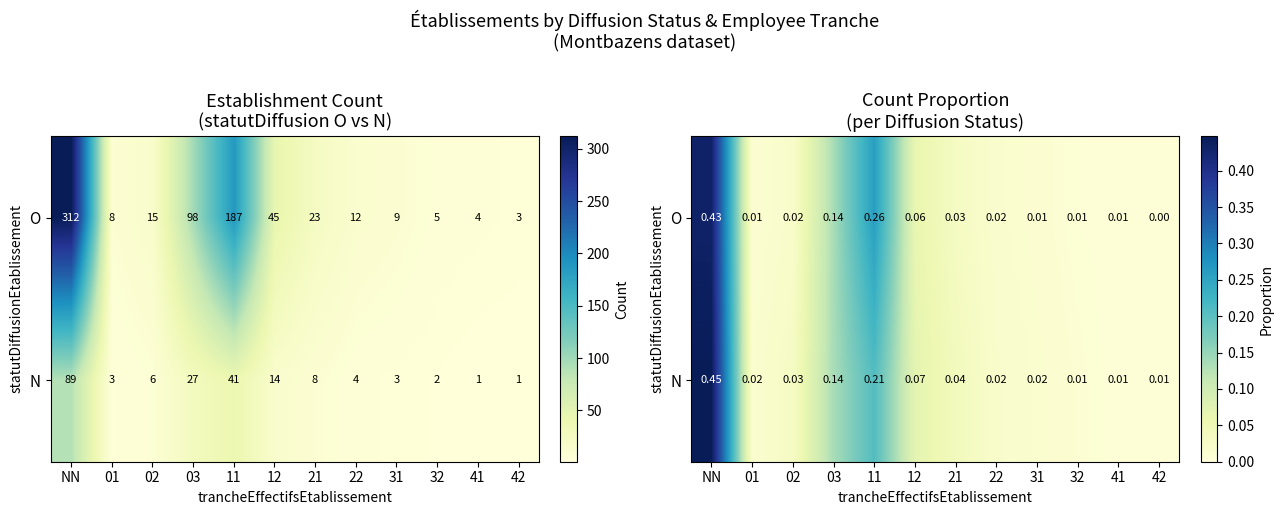

Which series has the largest total across all categories?

O